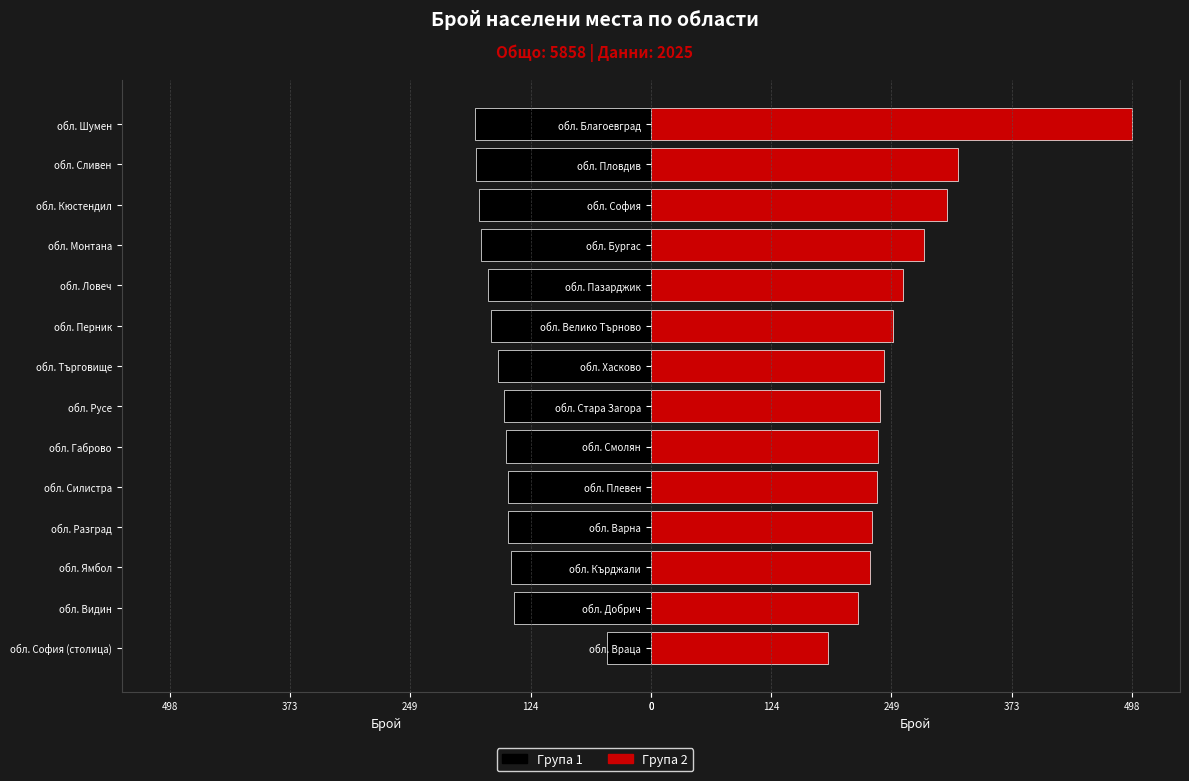

Between 8 and 9, which series saw the biggest shift?

Група 2